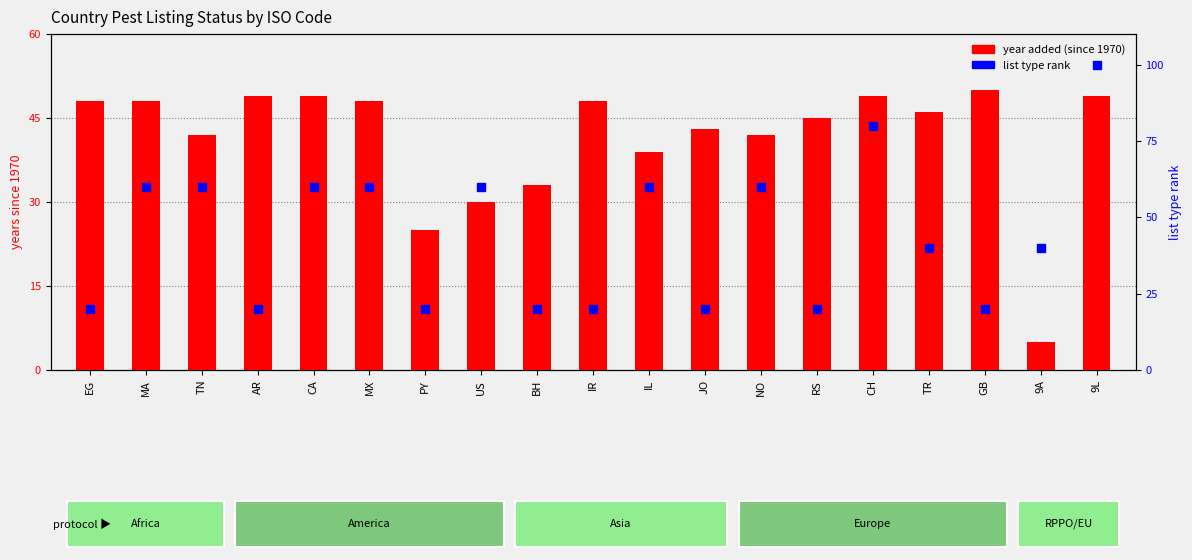

Which series has the largest Y range (max minus min)?

list type rank